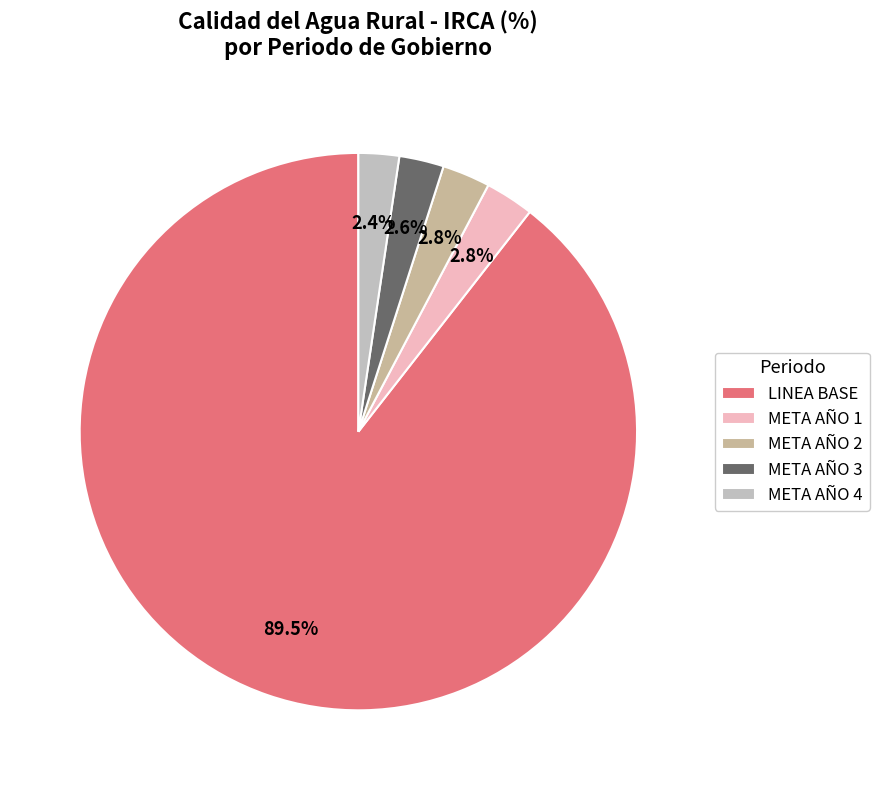

What percentage is the META AÑO 2 slice, to the nearest percent?

3%